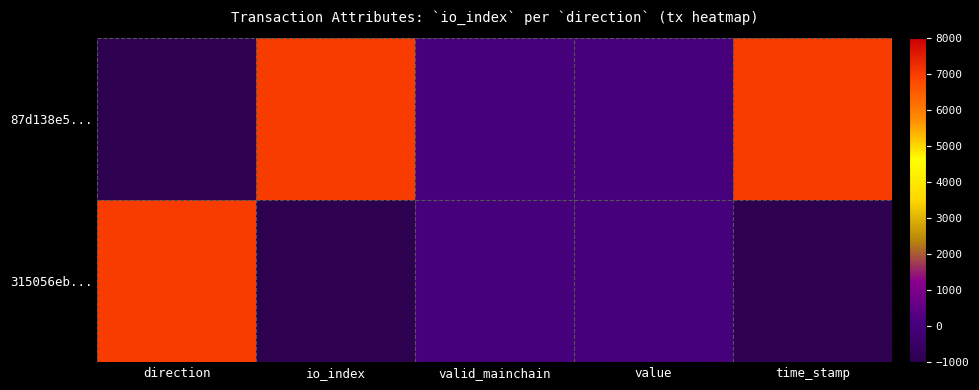

Which series has the widest spread of values?

87d138e5...